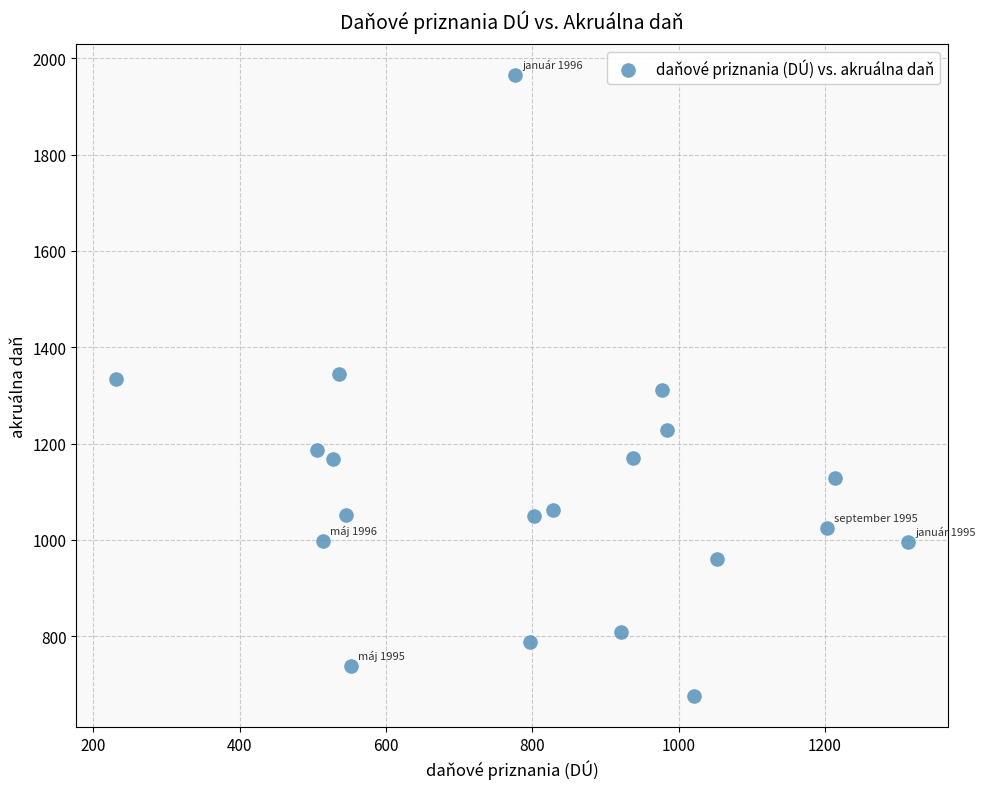

What is the range of Y values (max minus min)?

1288.6